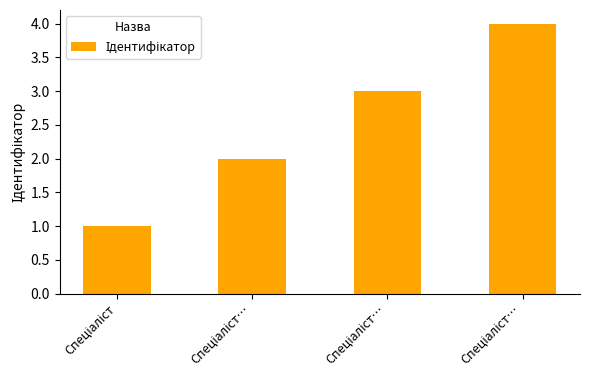

What is the change in value from Спеціаліст… to Спеціаліст…?

+1